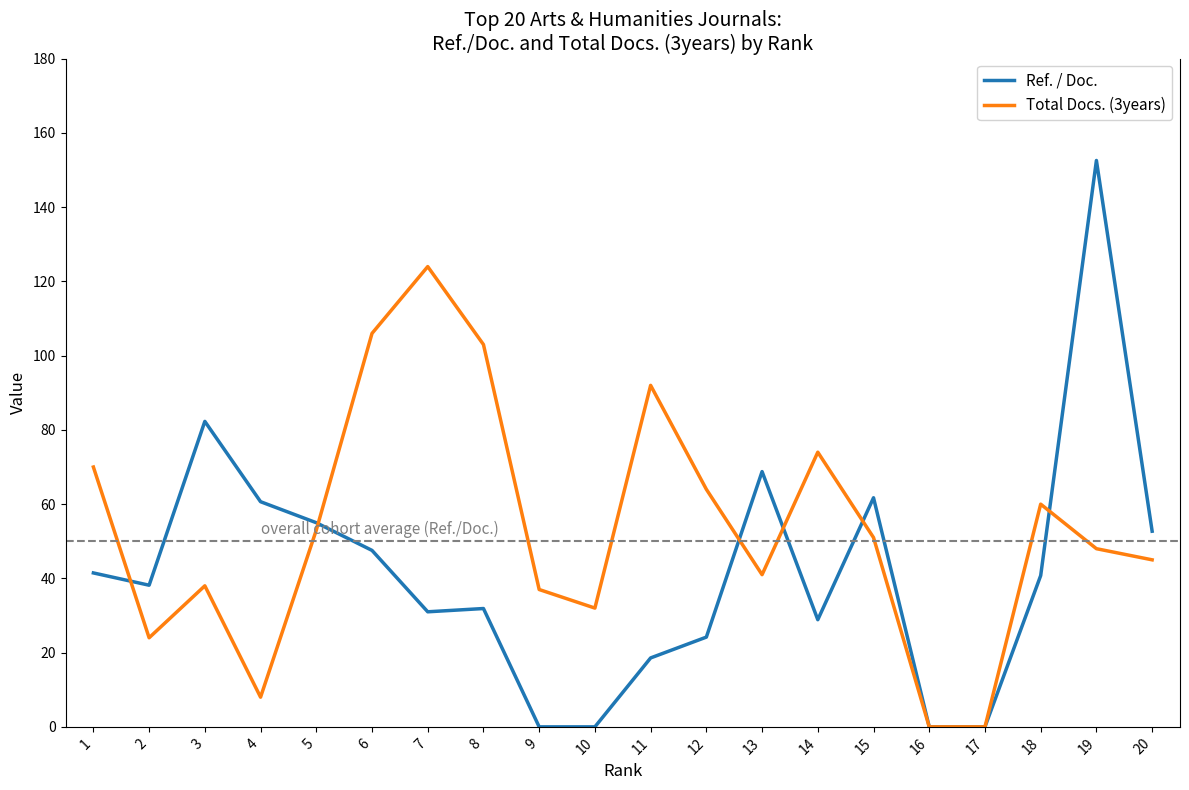

How many values in the Ref. / Doc. series exceed 40?

10